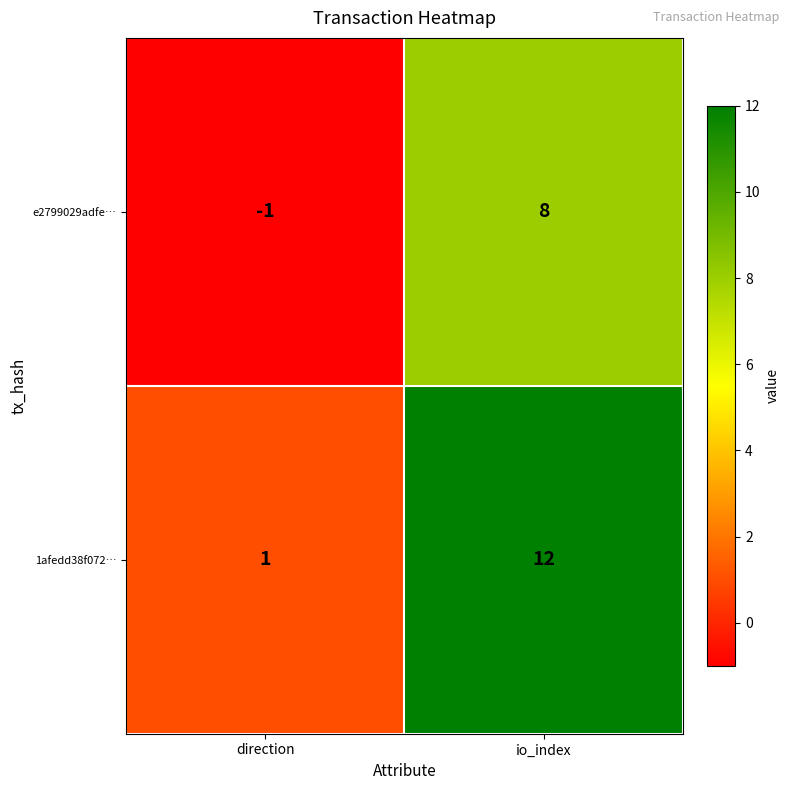

Read the 1afedd38f072… value at io_index, to the nearest 5.

10